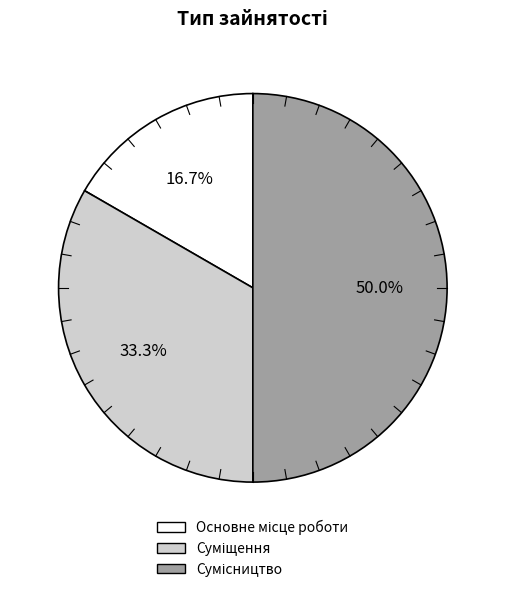

How many slices are in this pie chart?

3